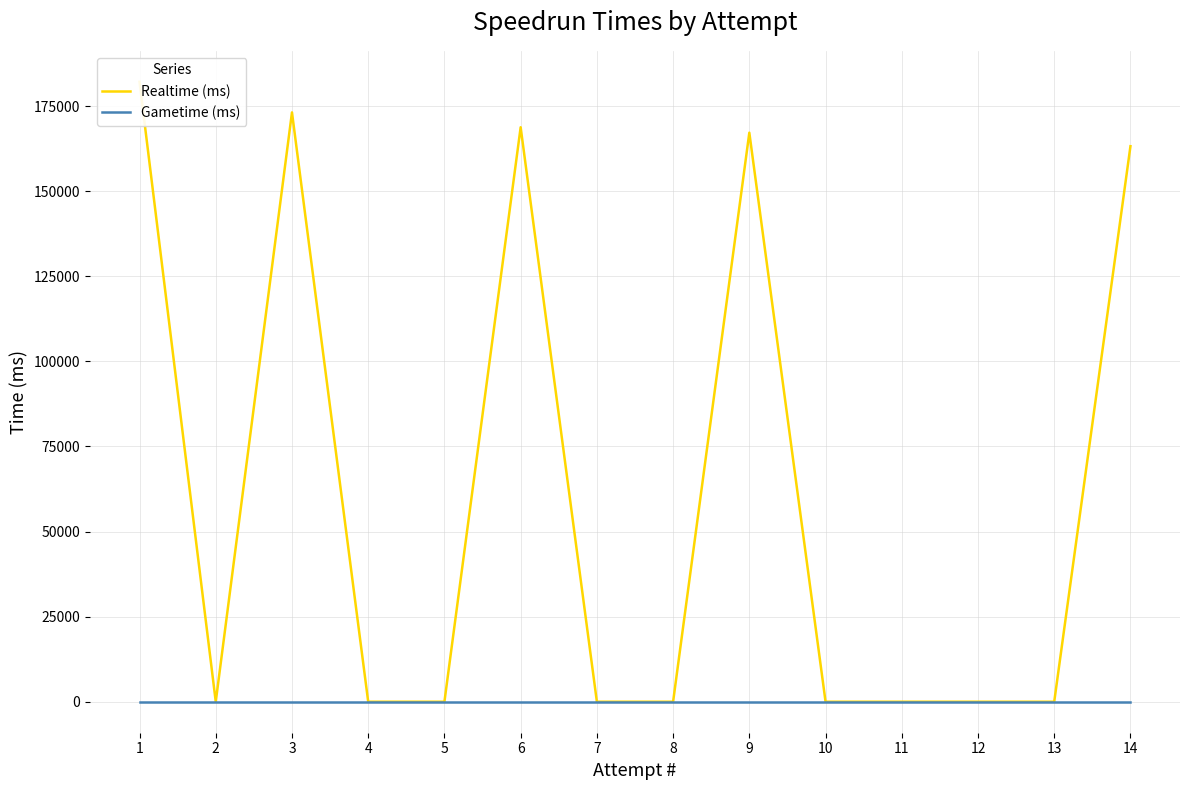

At which category is the sum across all series the highest?

1